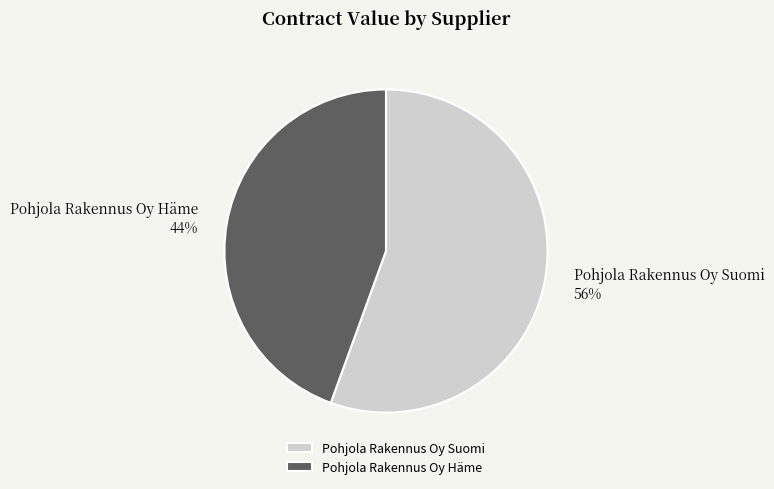

Rank the categories by value from highest to lowest.

Pohjola Rakennus Oy Suomi, Pohjola Rakennus Oy Häme